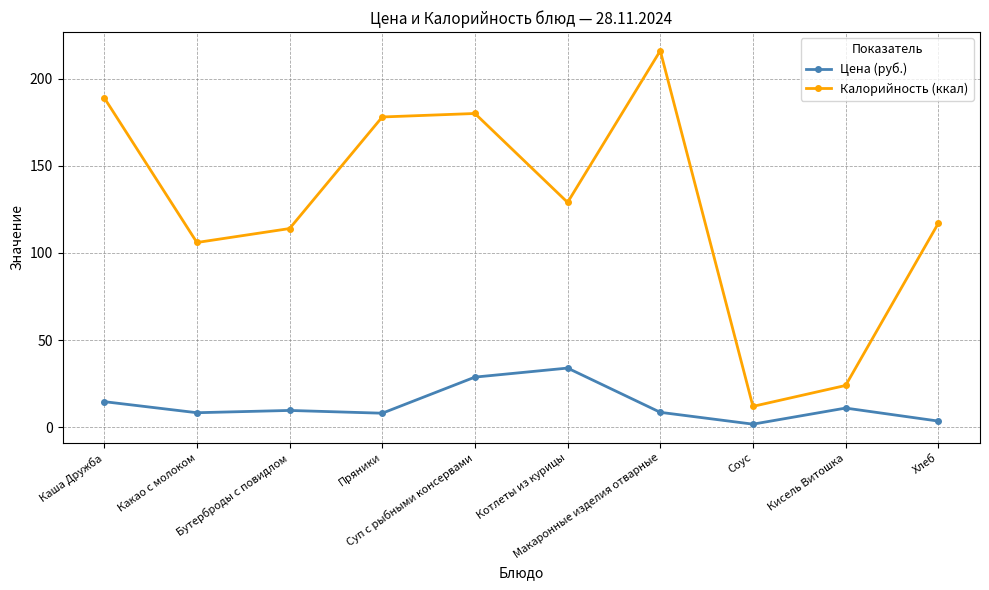

Count the number of data series in this chart.

2